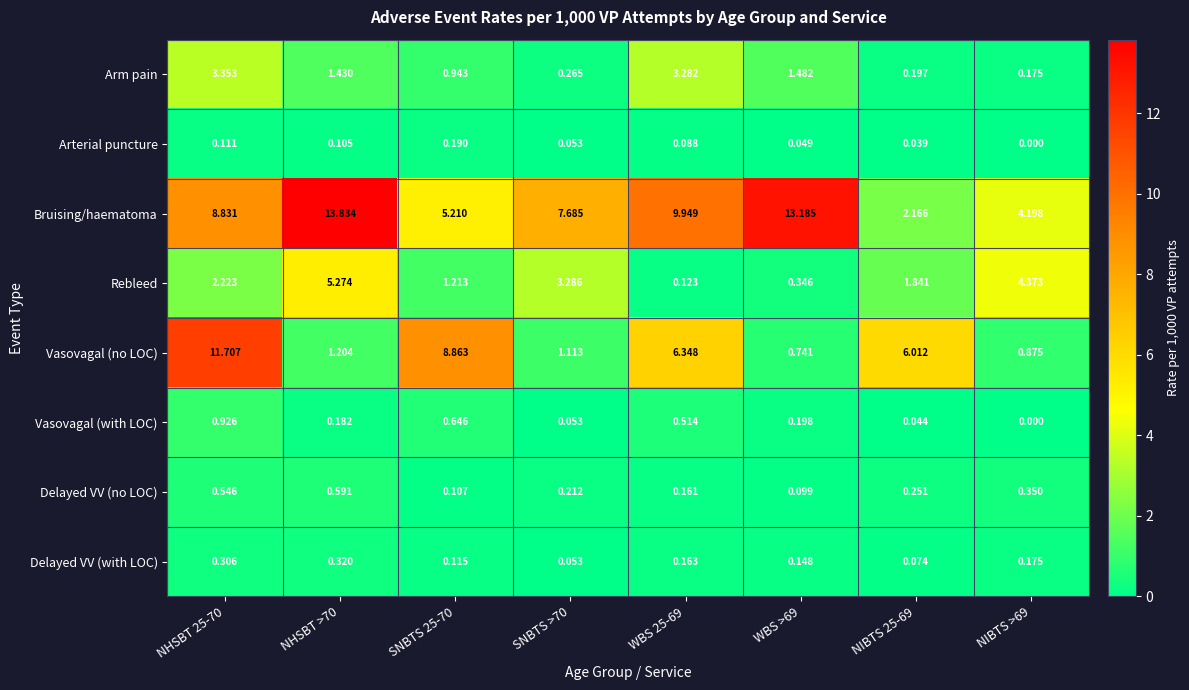

How many data points in Bruising/haematoma are above 8?

4